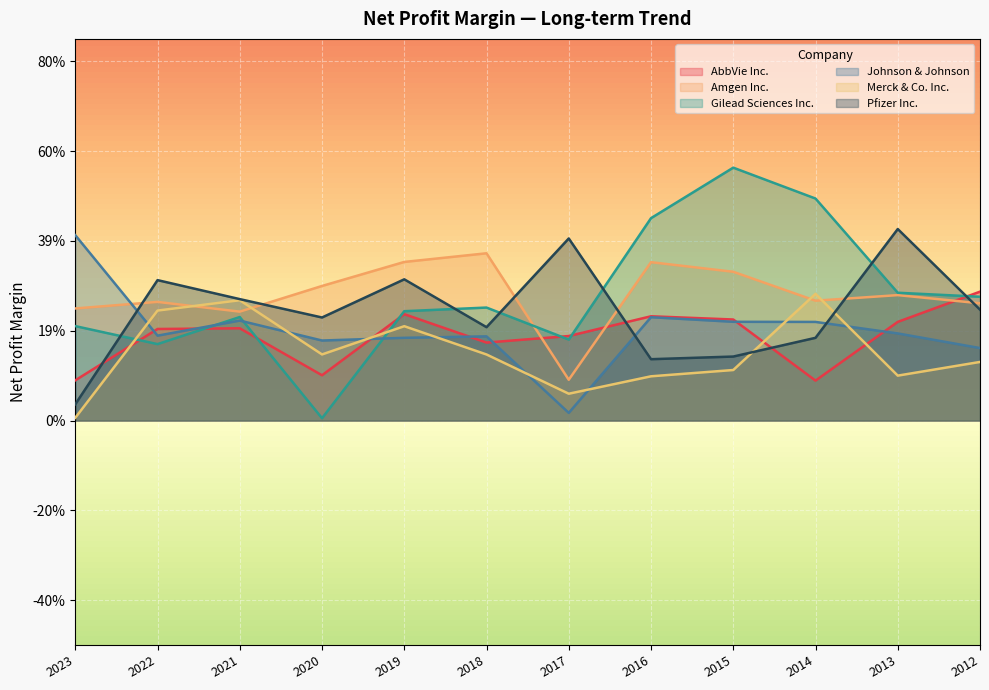

Between which two adjacent categories do Merck & Co. Inc. and AbbVie Inc. first intersect?

2023 and 2022